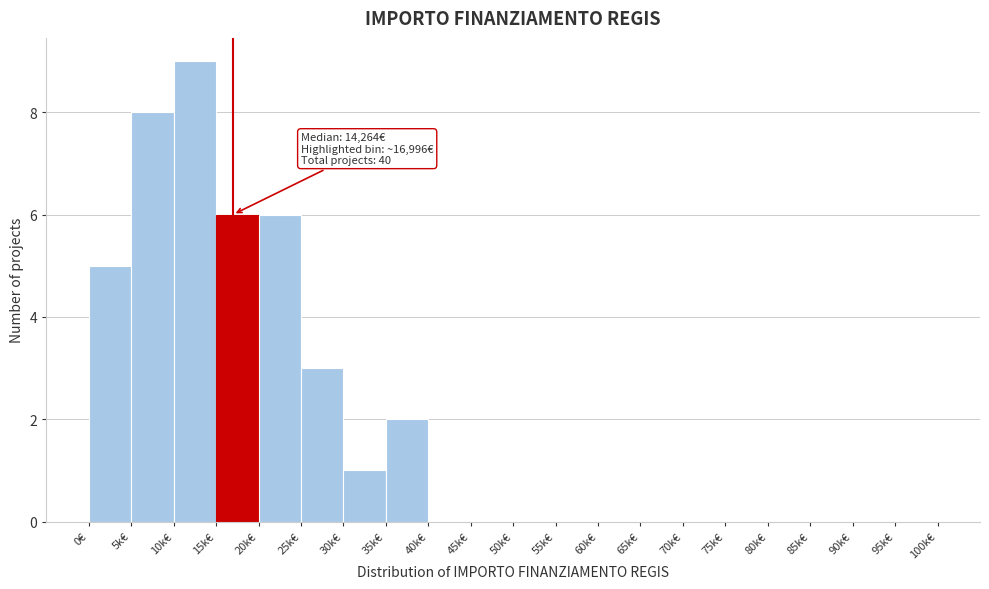

Reading left to right, transcribe all the data shown in this chart.

0€=5	5k€=8	10k€=9	15k€=6	20k€=6	25k€=3	30k€=1	35k€=2	40k€=0	45k€=0	50k€=0	55k€=0	60k€=0	65k€=0	70k€=0	75k€=0	80k€=0	85k€=0	90k€=0	95k€=0